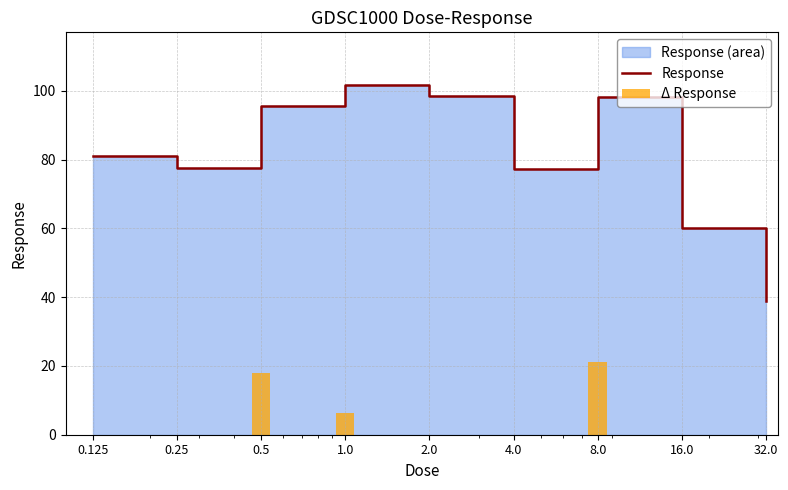

What is the average value of the Δ Response series?

5.0